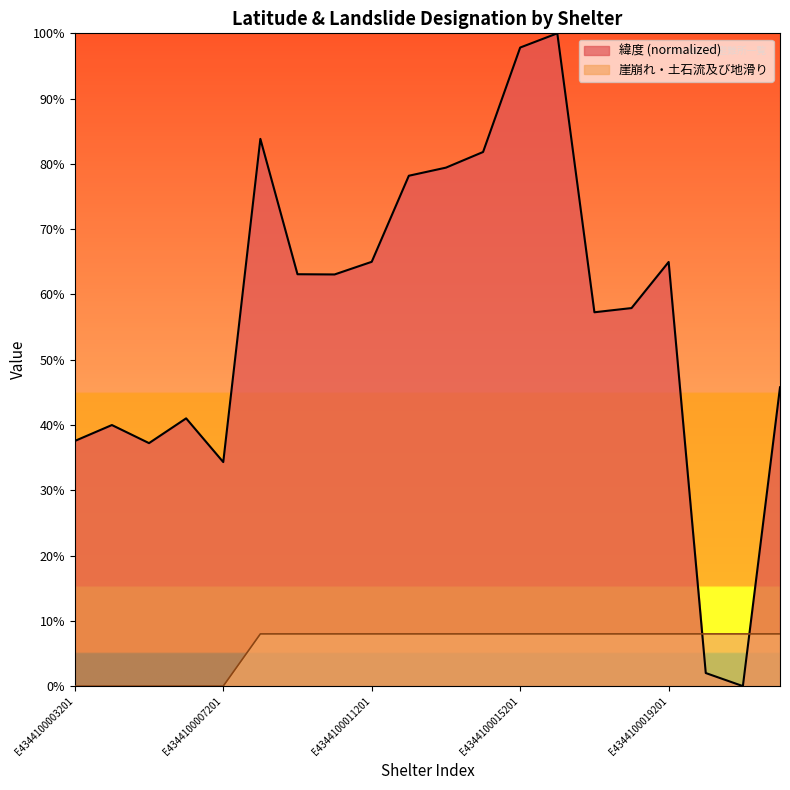

At which category does 緯度 reach its first local peak?

E4344100004201